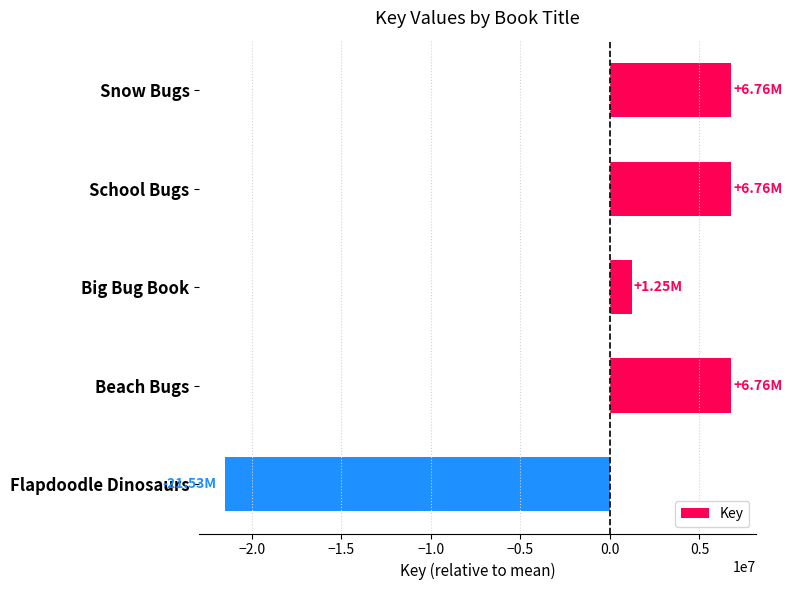

Between Big Bug Book and Beach Bugs, which is larger?

Beach Bugs